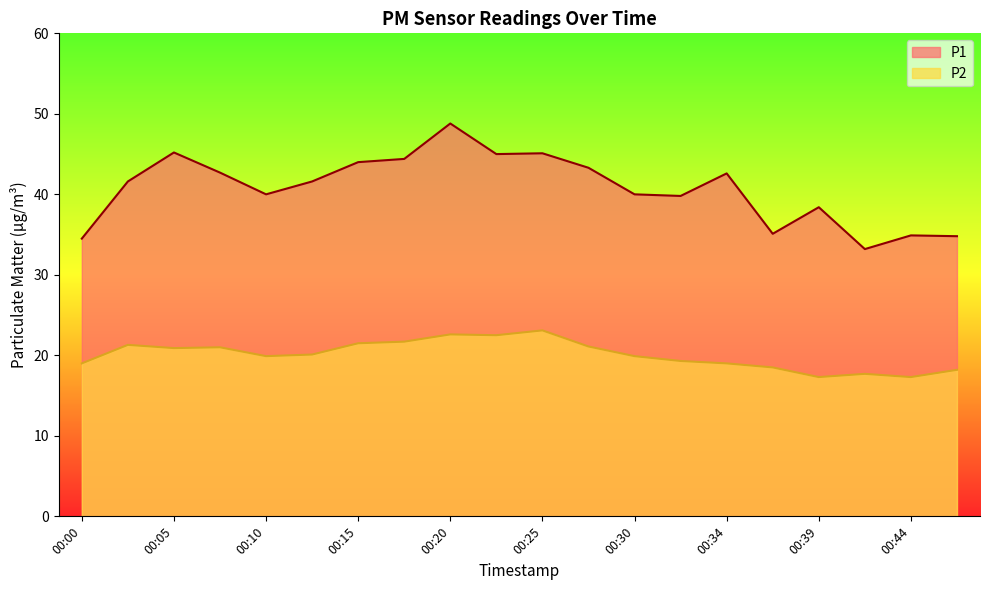

How many lines are shown in the chart?

2